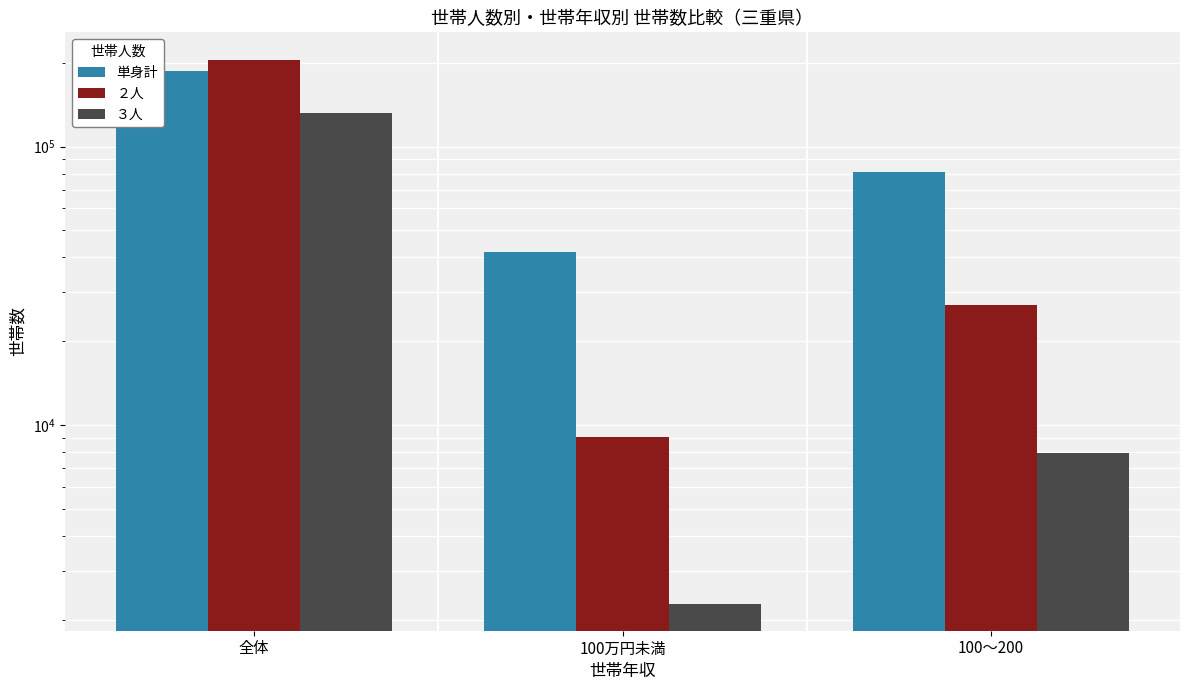

True or false: ２人 has a value of 13823 at 100～200.

False